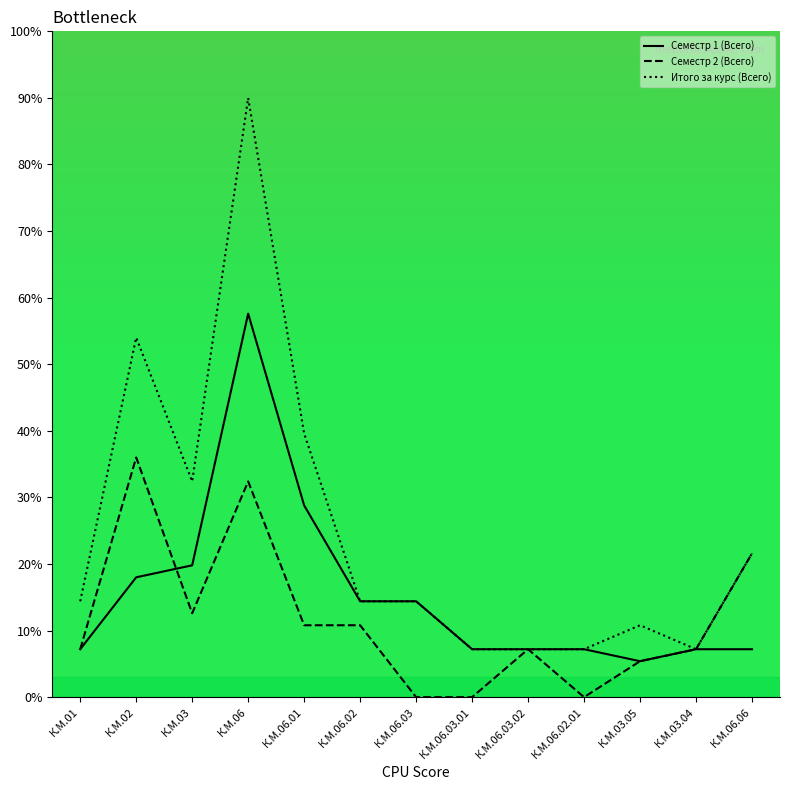

What is the average value of the Итого за курс (Всего) series?

24.6